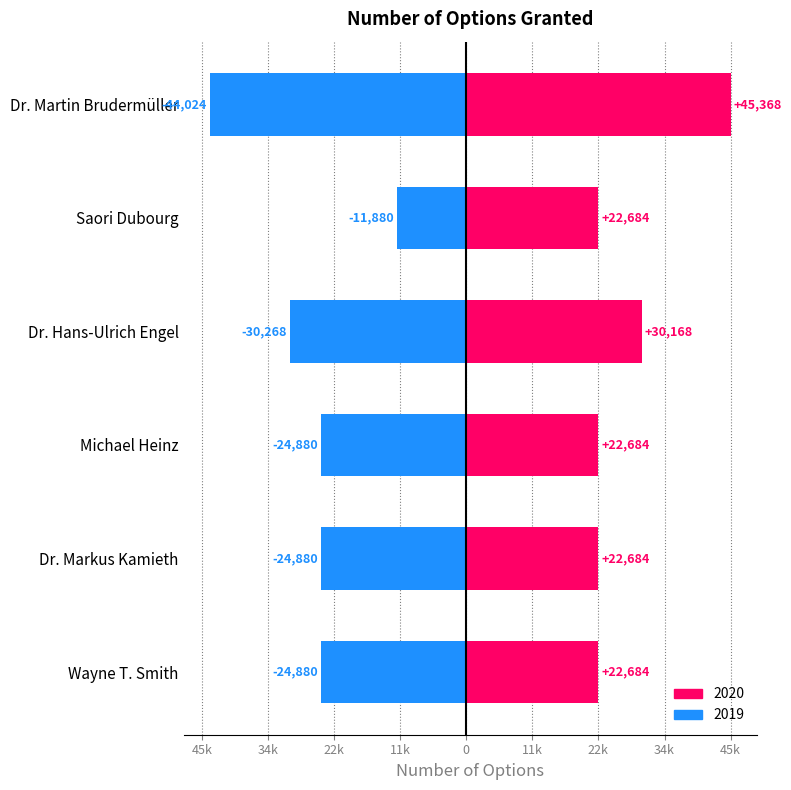

Reading left to right, transcribe all the data shown in this chart.

2020: 45368	22684	30168	22684	22684	22684
2019: -44024	-11880	-30268	-24880	-24880	-24880